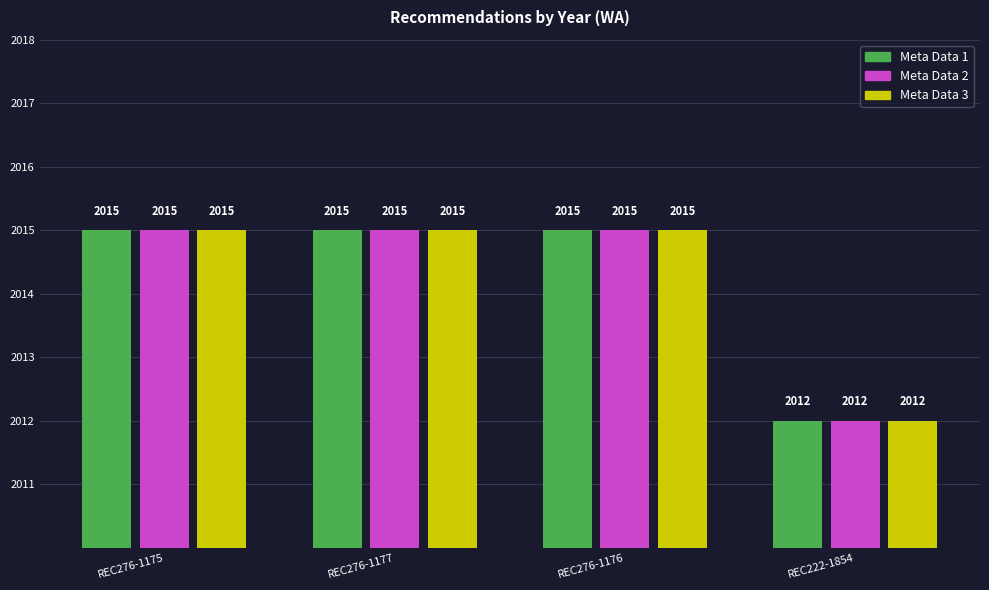

Is the value of Meta Data 1 at REC276-1177 greater than the value of Meta Data 3 at REC276-1176?

No